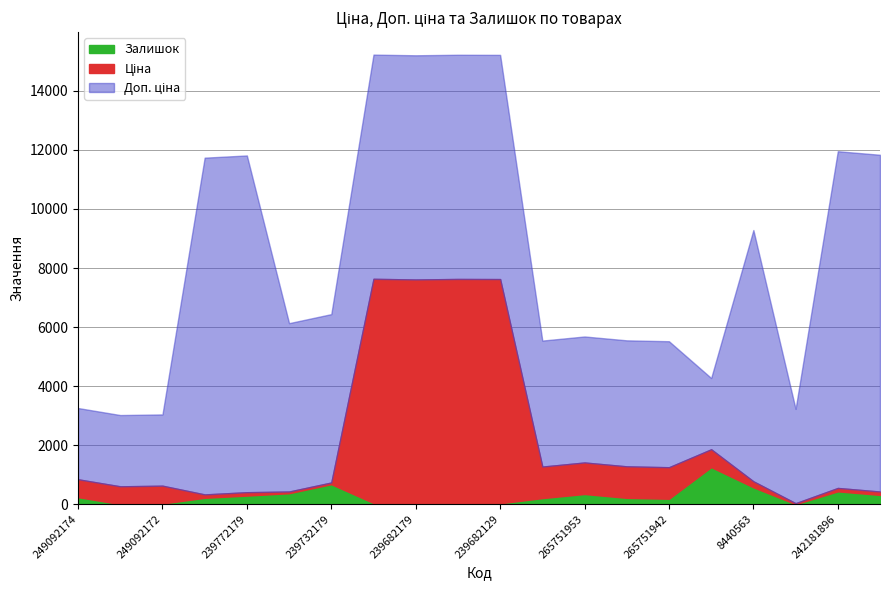

Is it true that Ціна equals 57.0 at 239732195?

True